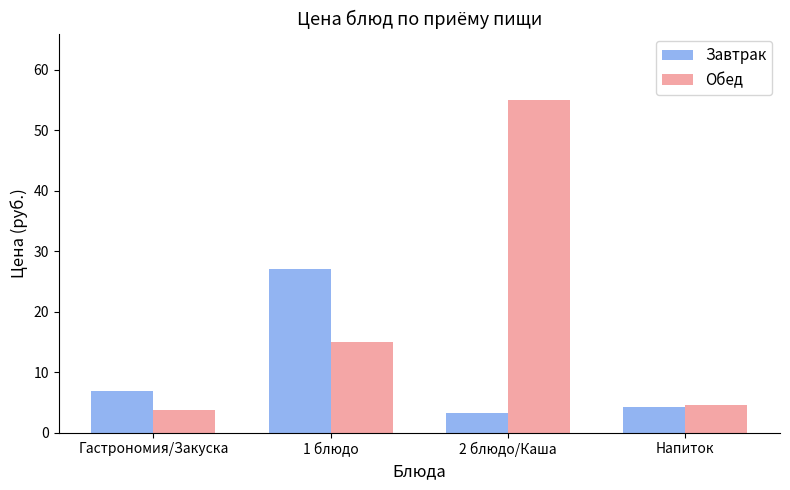

True or false: Обед has a value of 4.7 at 1 блюдо.

False